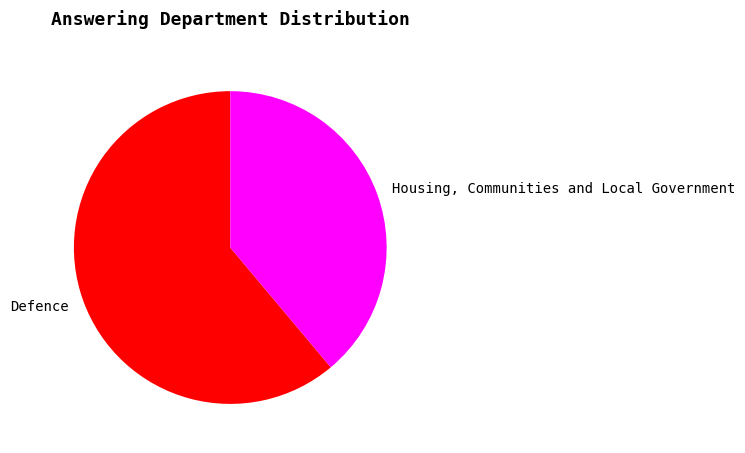

Is there a majority slice in this chart?

Yes